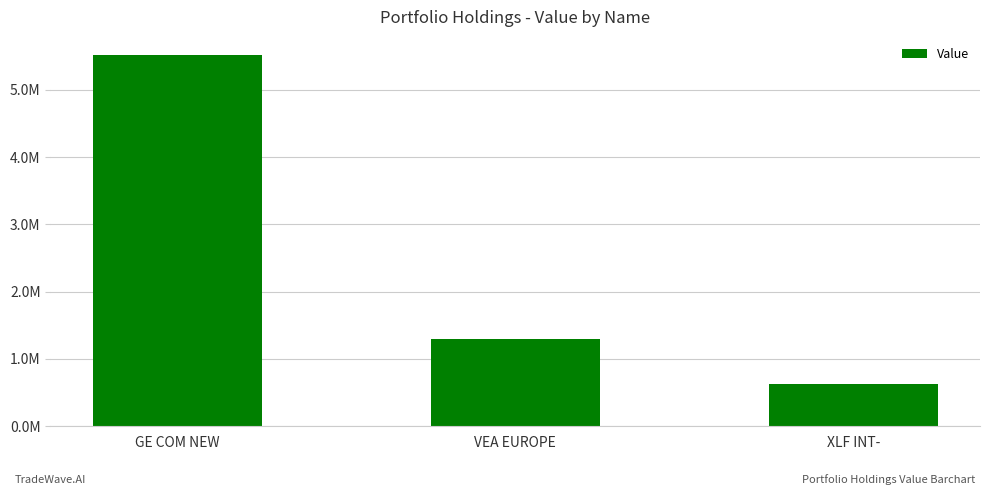

Reading right to left, transcribe all the data shown in this chart.

632000	1297000	5510000